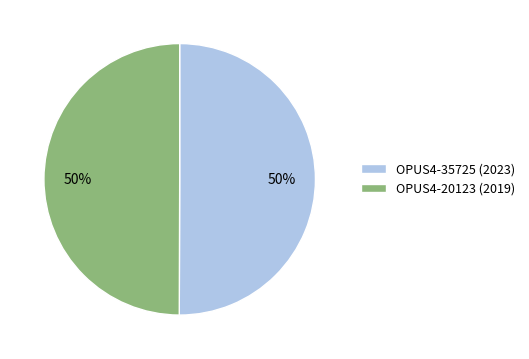

How many slices are in this pie chart?

2